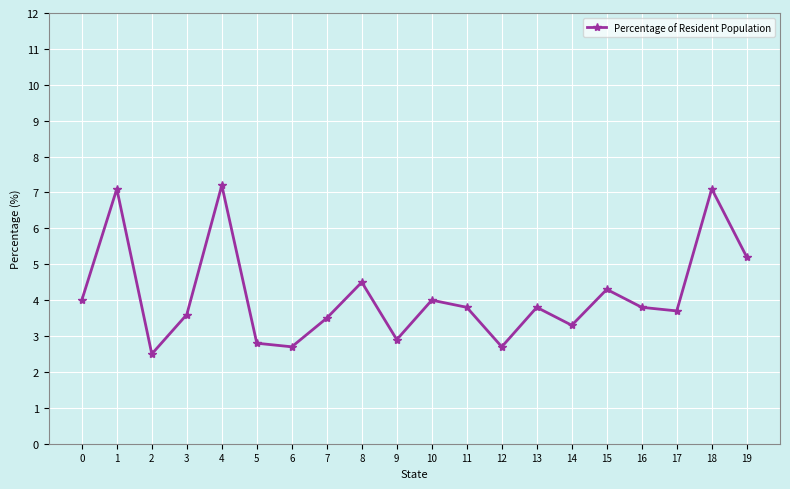

Reading left to right, list all the values displayed in this chart.

0=4.0	1=7.1	2=2.5	3=3.6	4=7.2	5=2.8	6=2.7	7=3.5	8=4.5	9=2.9	10=4.0	11=3.8	12=2.7	13=3.8	14=3.3	15=4.3	16=3.8	17=3.7	18=7.1	19=5.2